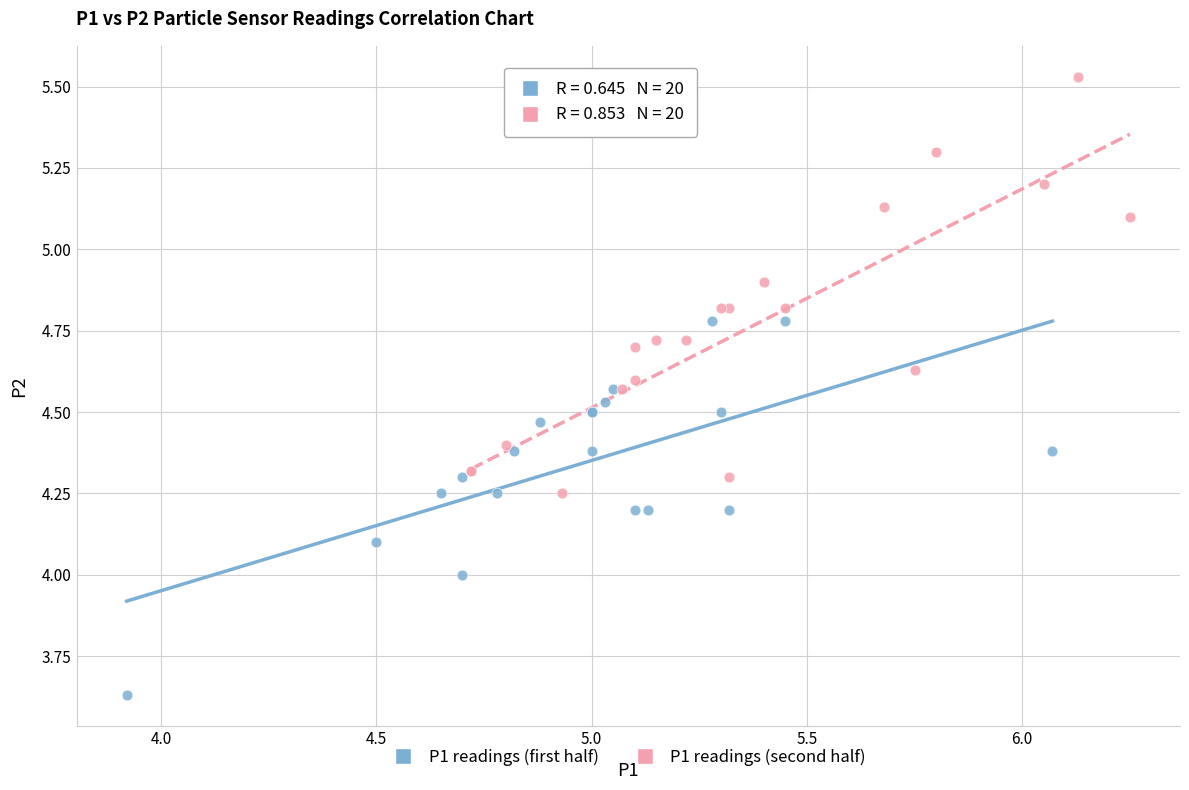

Which series has the widest spread of Y values?

P1 readings (second half)